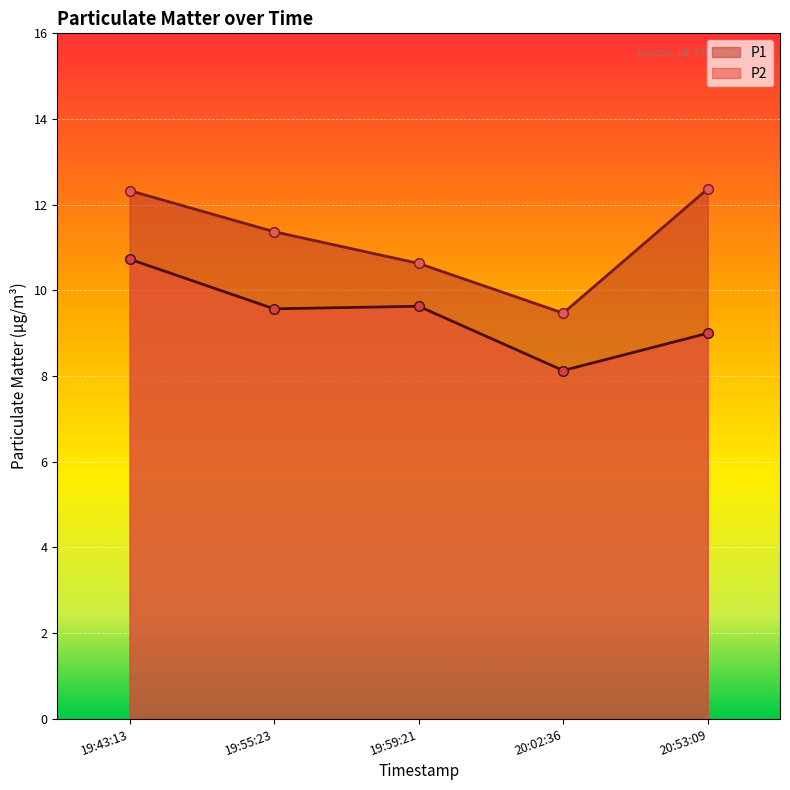

What position from the left is 19:43:13?

1